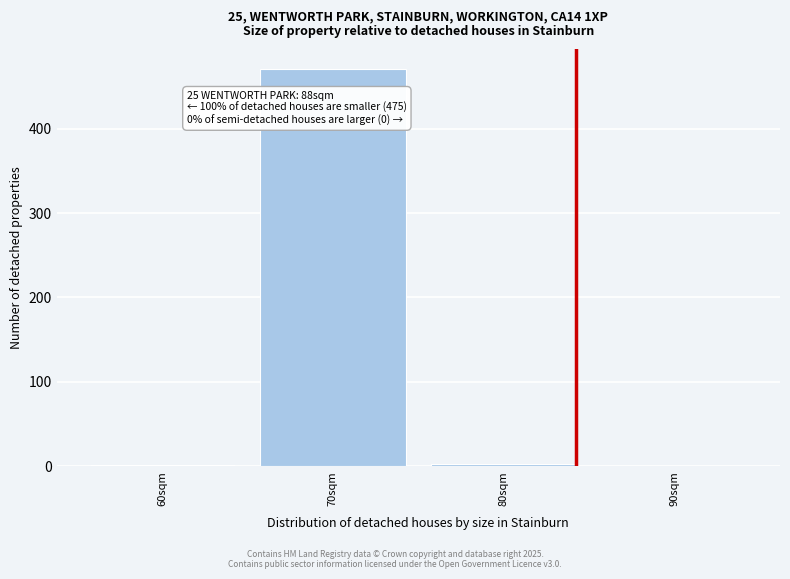

The chart shows a value of 471 at 70sqm. True or false?

True